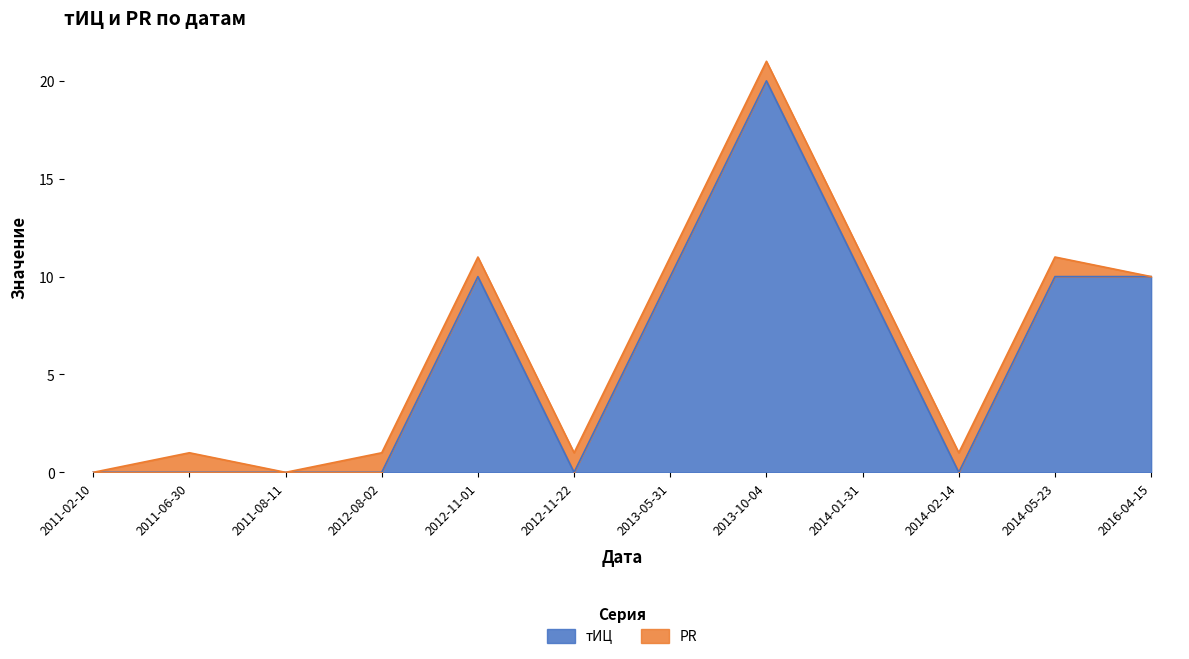

List the labels in order of value, largest first.

2013-10-04, 2012-11-01, 2013-05-31, 2014-01-31, 2014-05-23, 2016-04-15, 2011-02-10, 2011-06-30, 2011-08-11, 2012-08-02, 2012-11-22, 2014-02-14